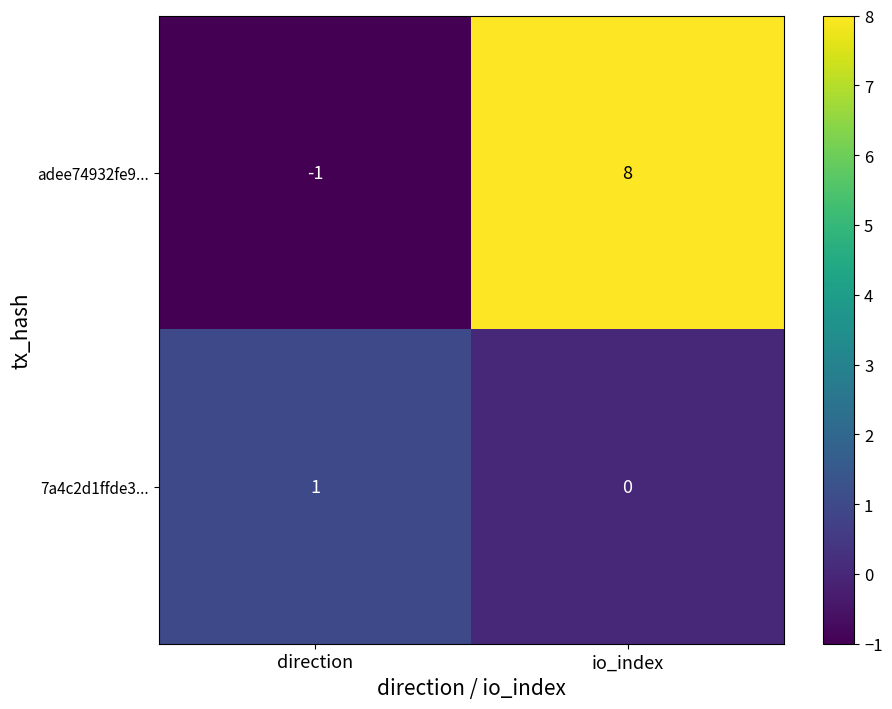

Which series has the largest total across all categories?

adee74932fe9...